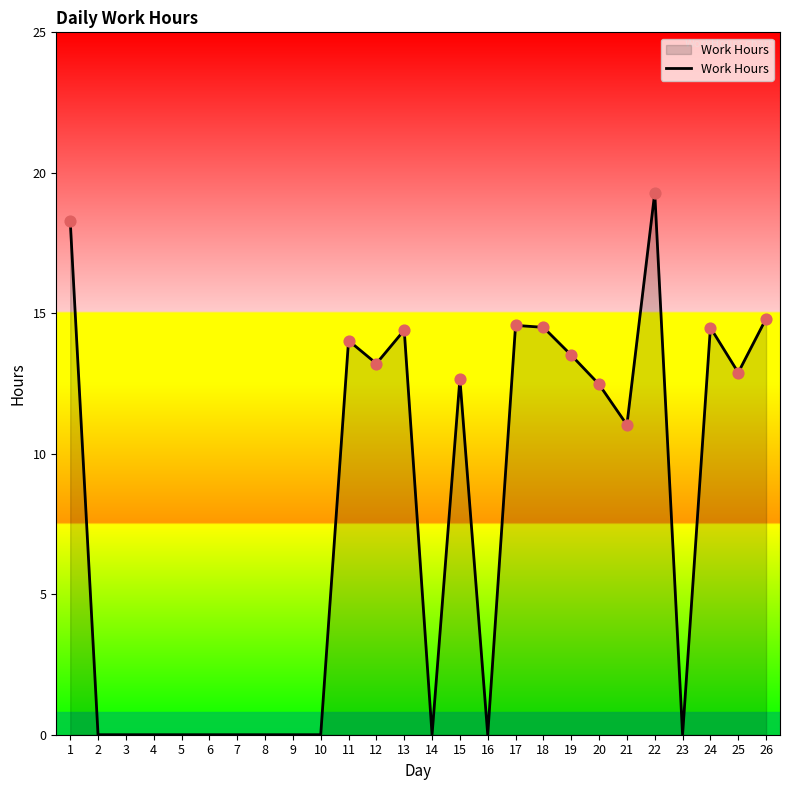

What is the change in value from 1 to 11?

-4.3